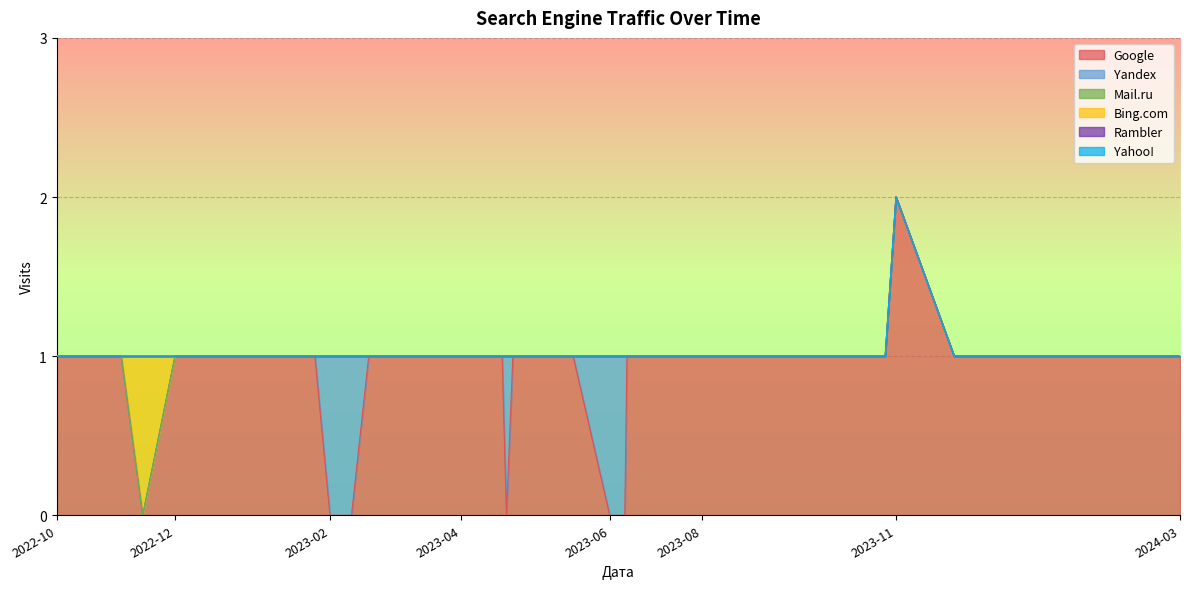

What position from the left is 2022-12-14?

34